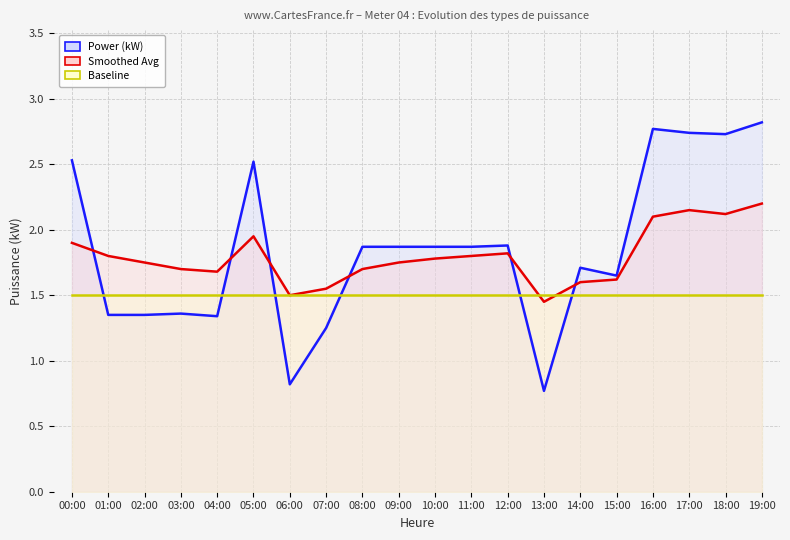

At which label does Smoothed Avg reach its minimum?

13:00